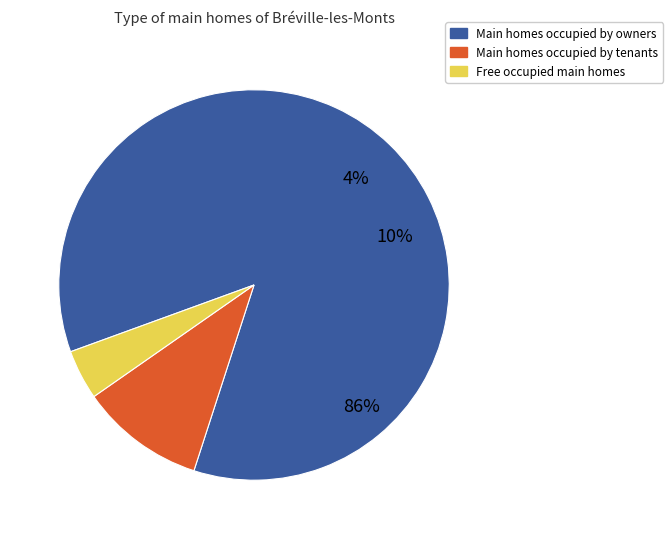

Does 200 account for over 50% of the chart?

No